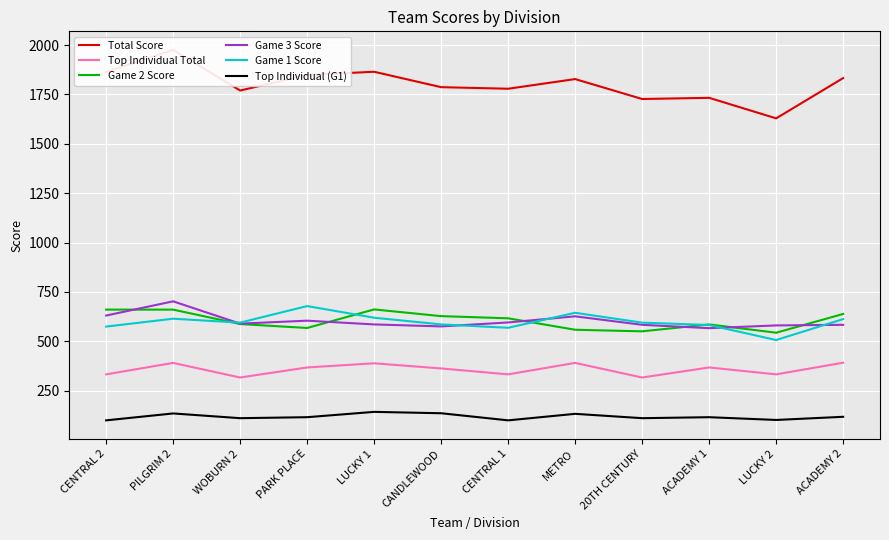

How many data points in Total Score are above 1828?

5